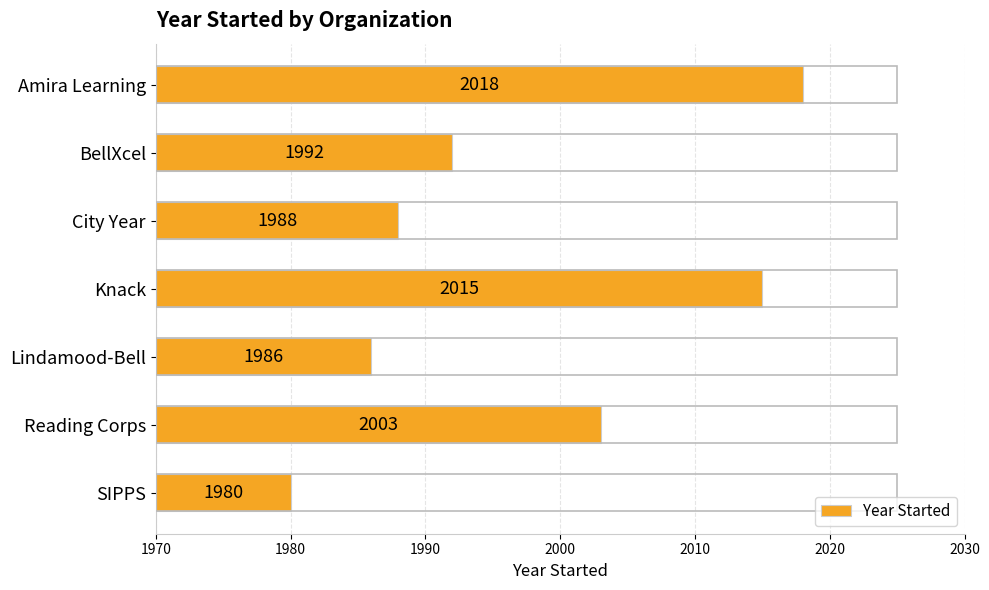

Does the chart contain stacked bars?

No